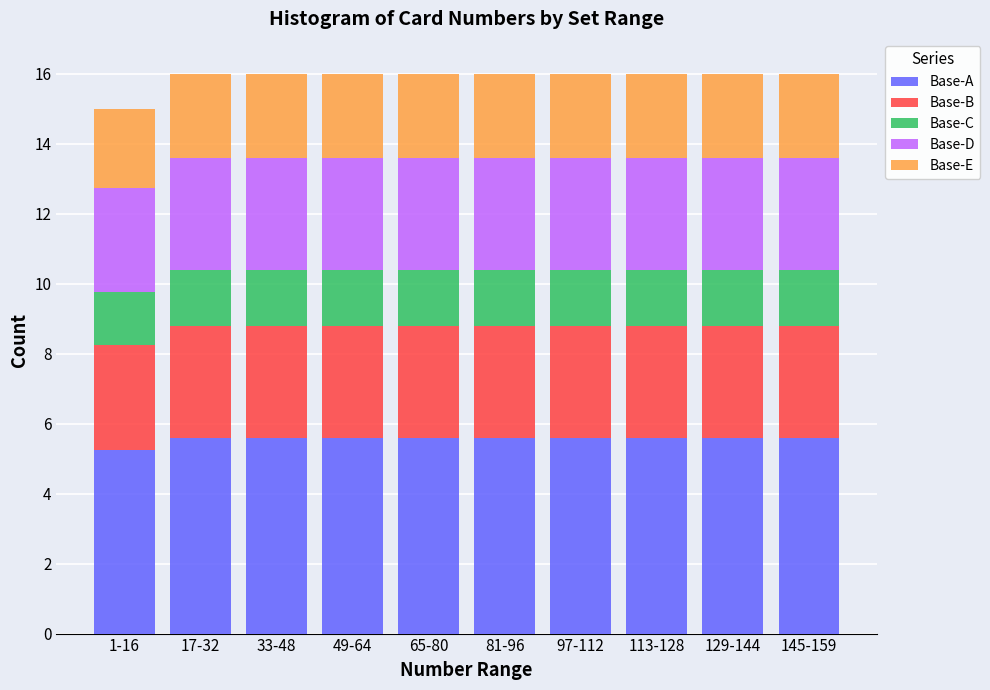

True or false: Base-A has a value of 2.8 at 1-16.

False